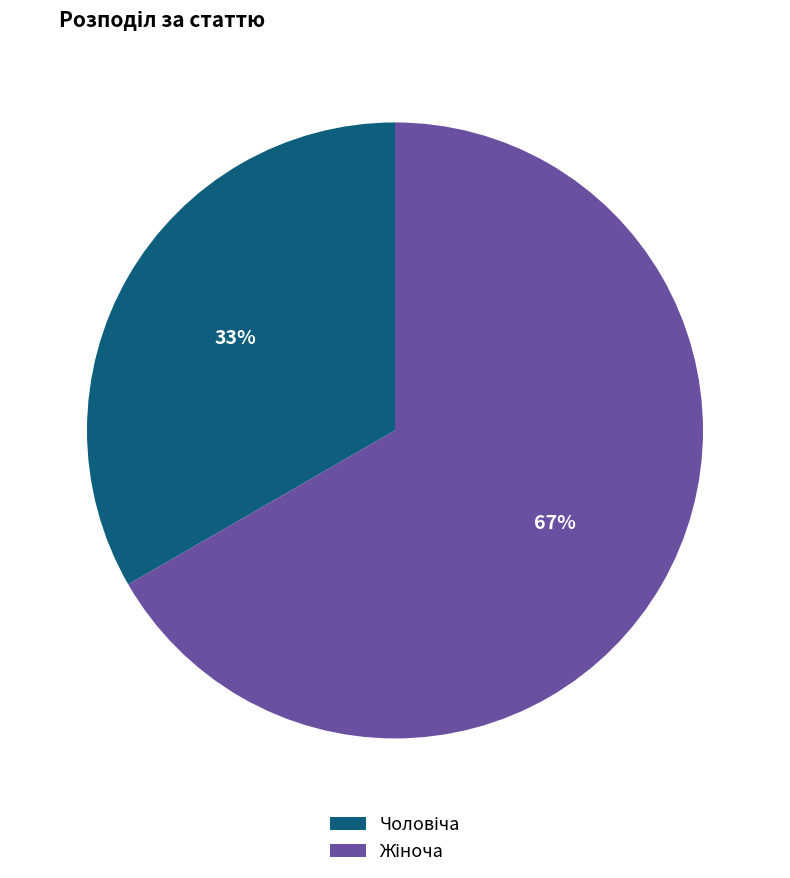

Count the number of slices in the pie.

2